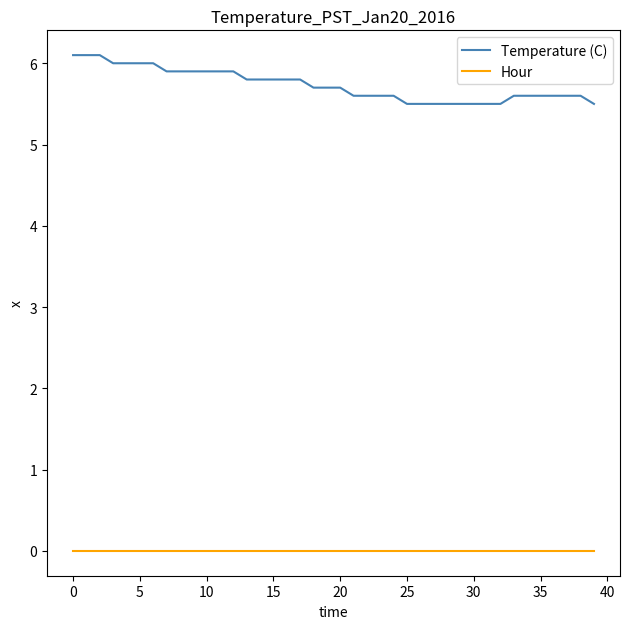

Is this an area chart (filled region under the line)?

No